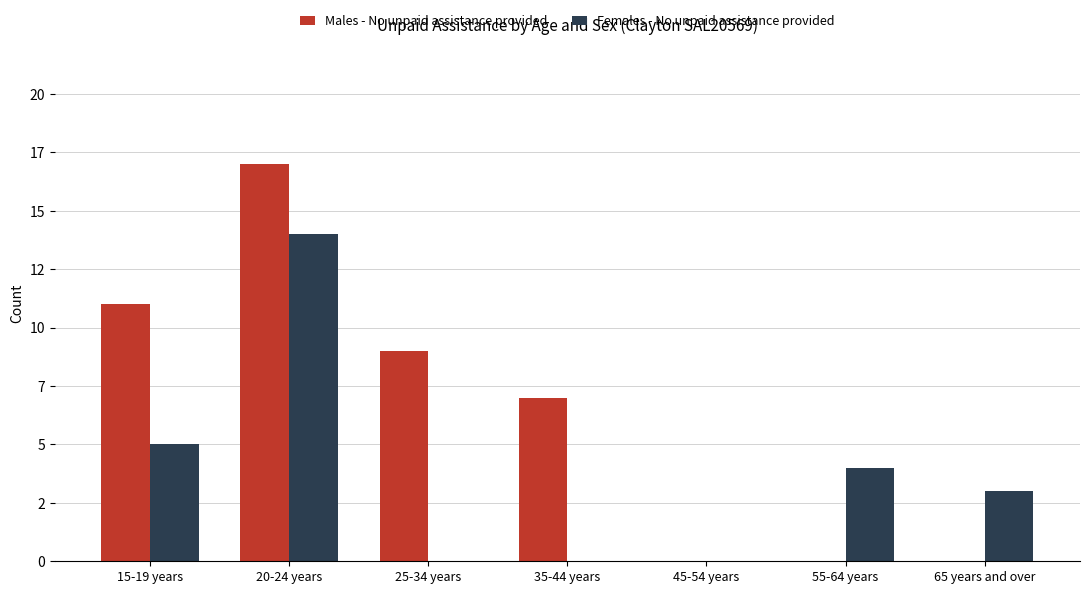

True or false: Males - No unpaid assistance provided has a value of 8 at 20-24 years.

False